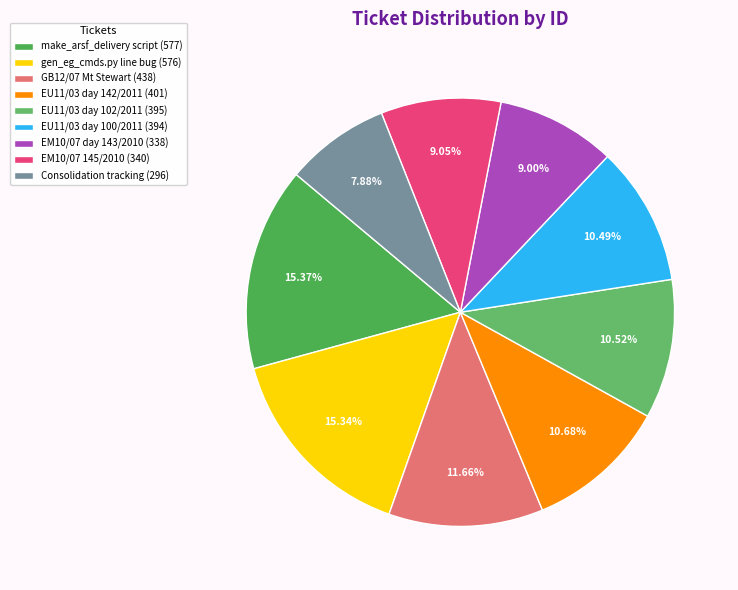

Between make_arsf_delivery script and EU11/03 day 100/2011, which is larger?

make_arsf_delivery script